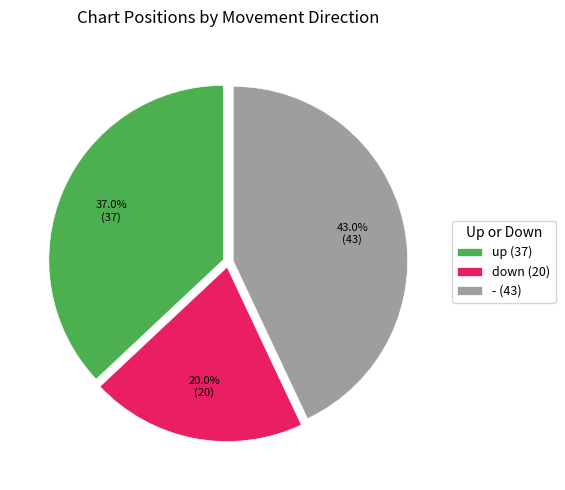

Between - and down, which is larger?

-